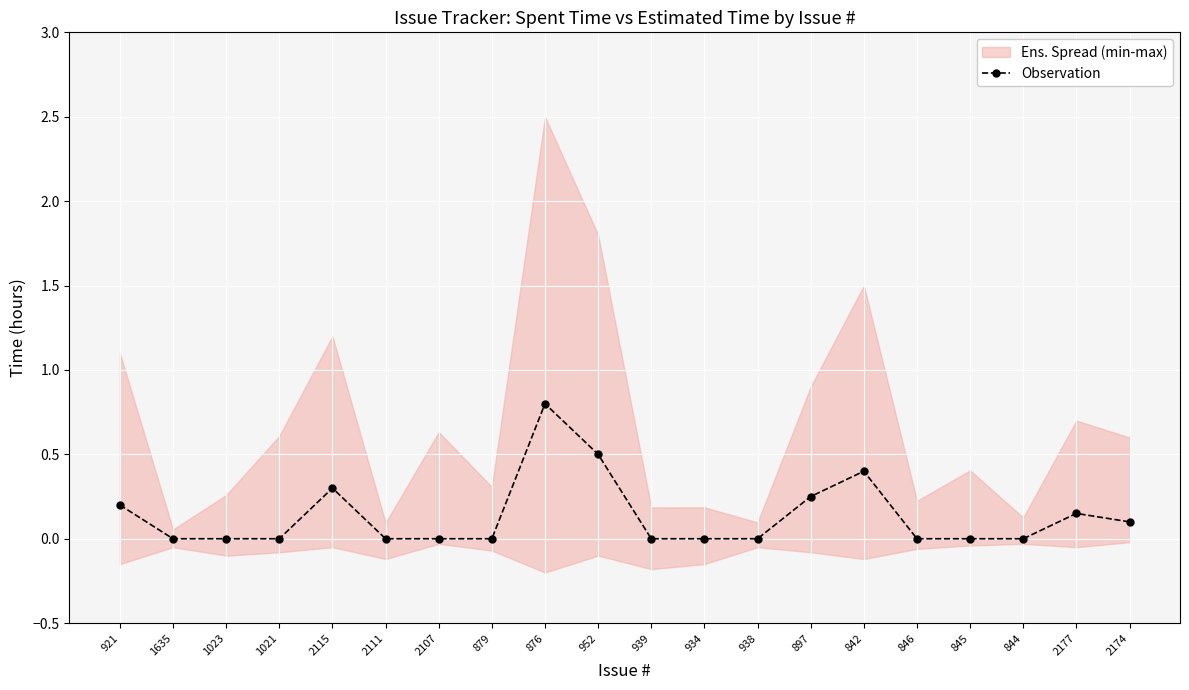

What is the difference between the maximum and minimum values?

0.8